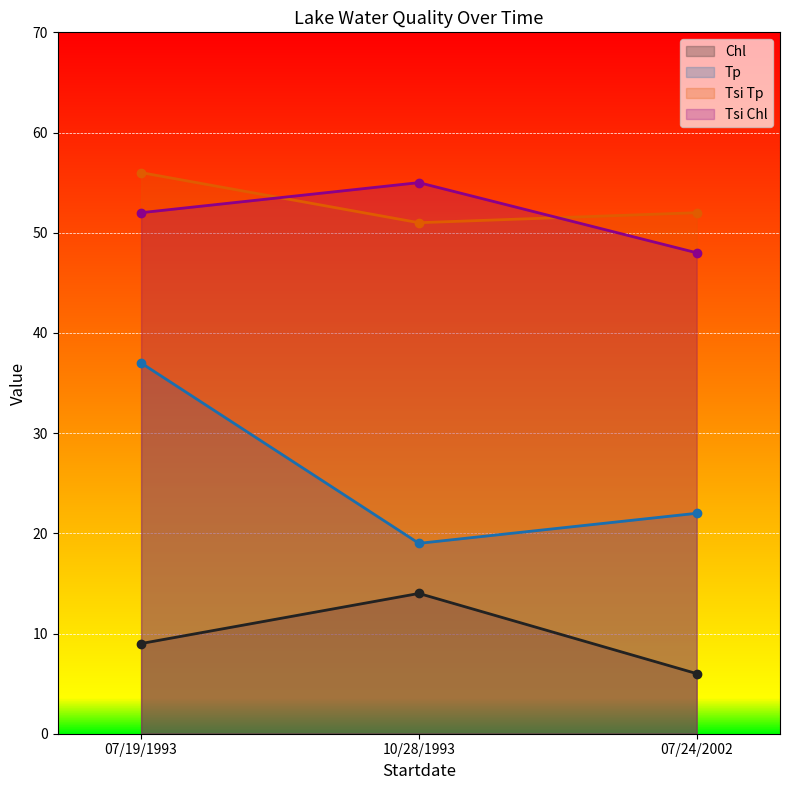

How many lines are shown in the chart?

4